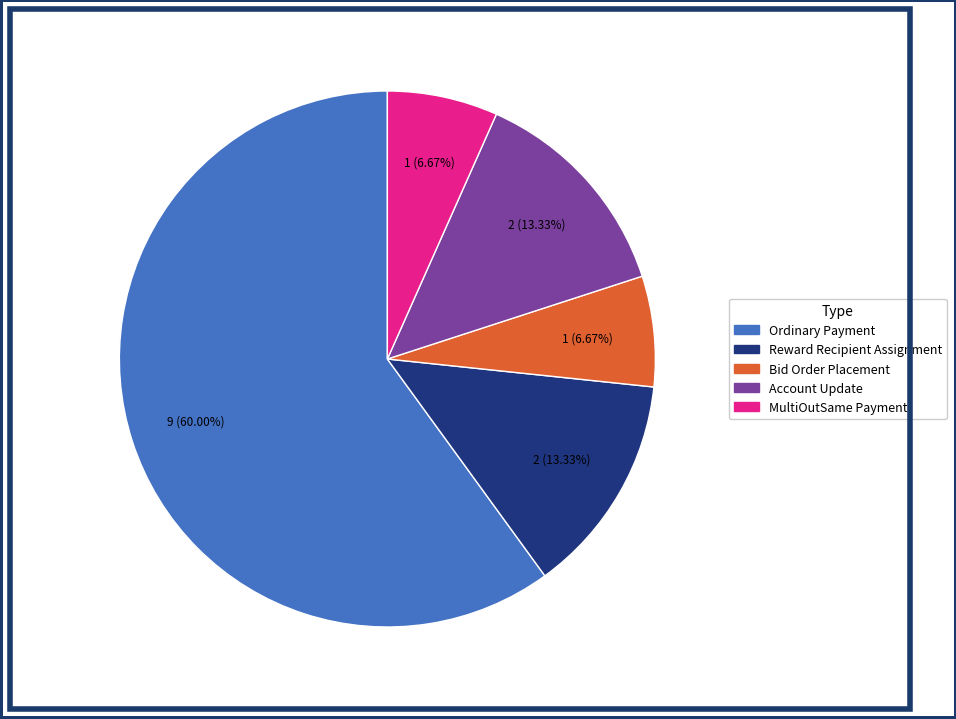

To the nearest percent, what percentage of the pie is Reward Recipient Assignment?

13%